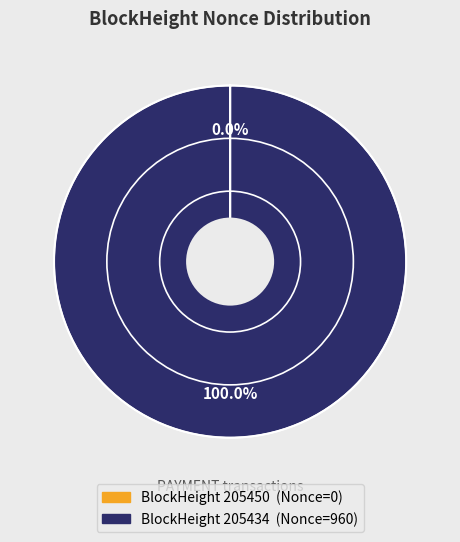

Does any single category account for the majority?

Yes